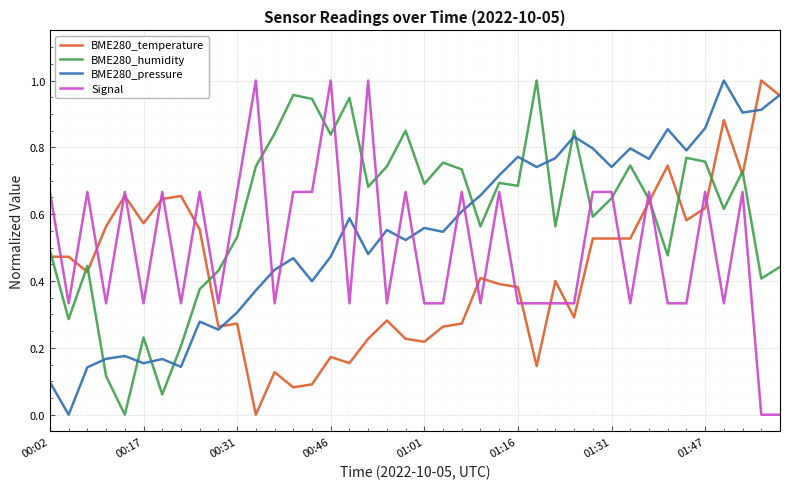

Which series ends up on top after the final intersection of BME280_pressure and BME280_humidity?

BME280_pressure